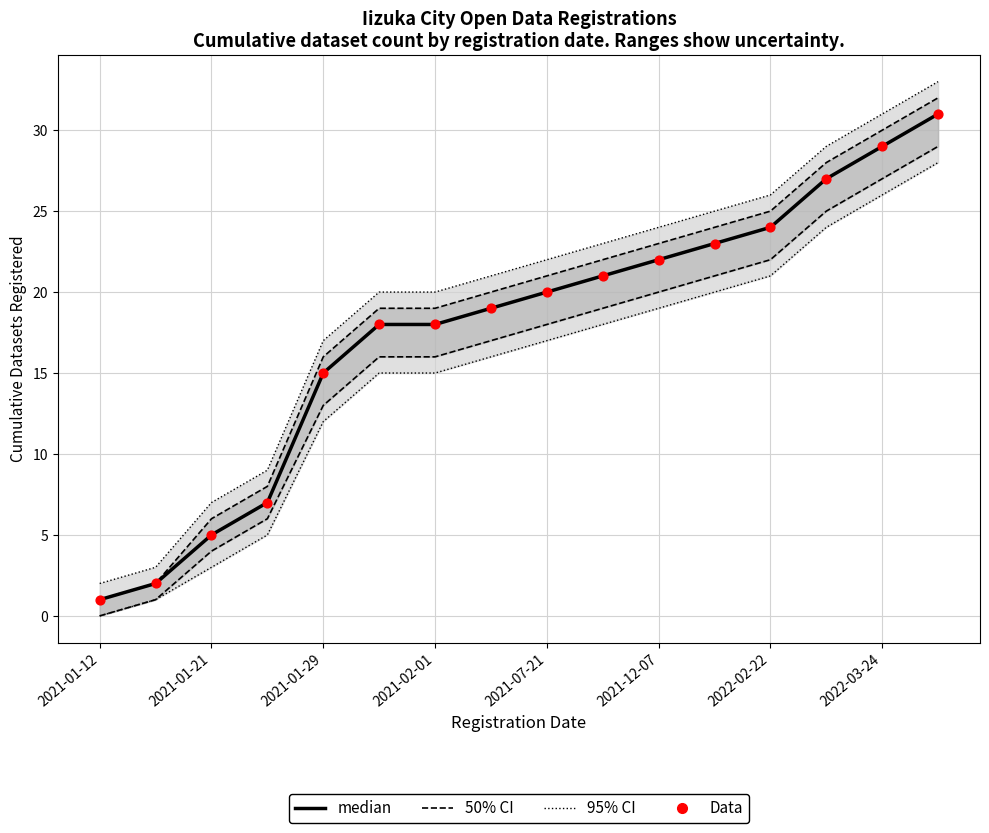

Which series has the largest total across all categories?

median